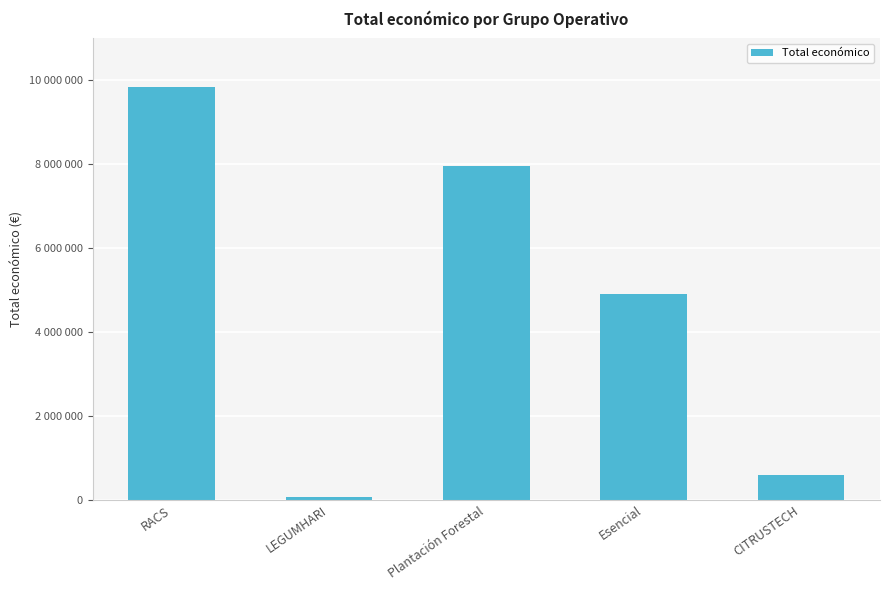

What is the value of the 1st bar from the left?

9847932